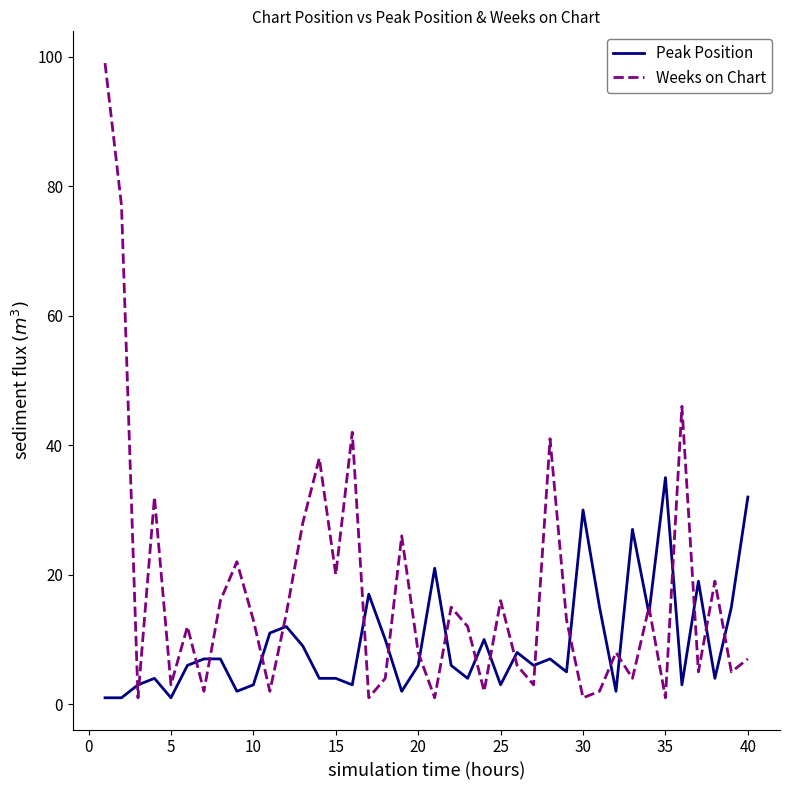

Rank the series by their maximum value, from lowest to highest.

Peak Position, Weeks on Chart